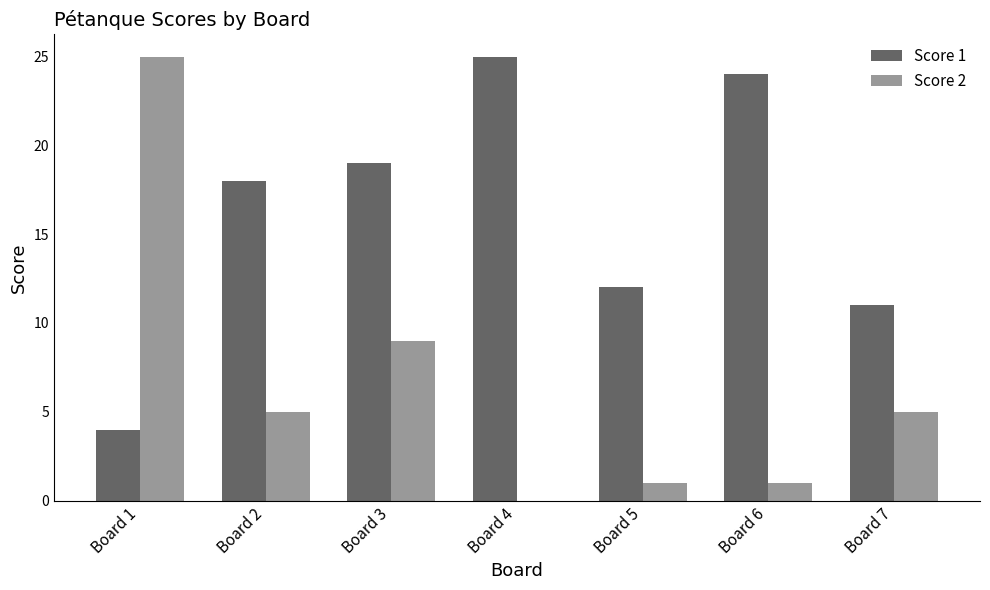

True or false: Score 1 has a value of 19 at Board 7.

False